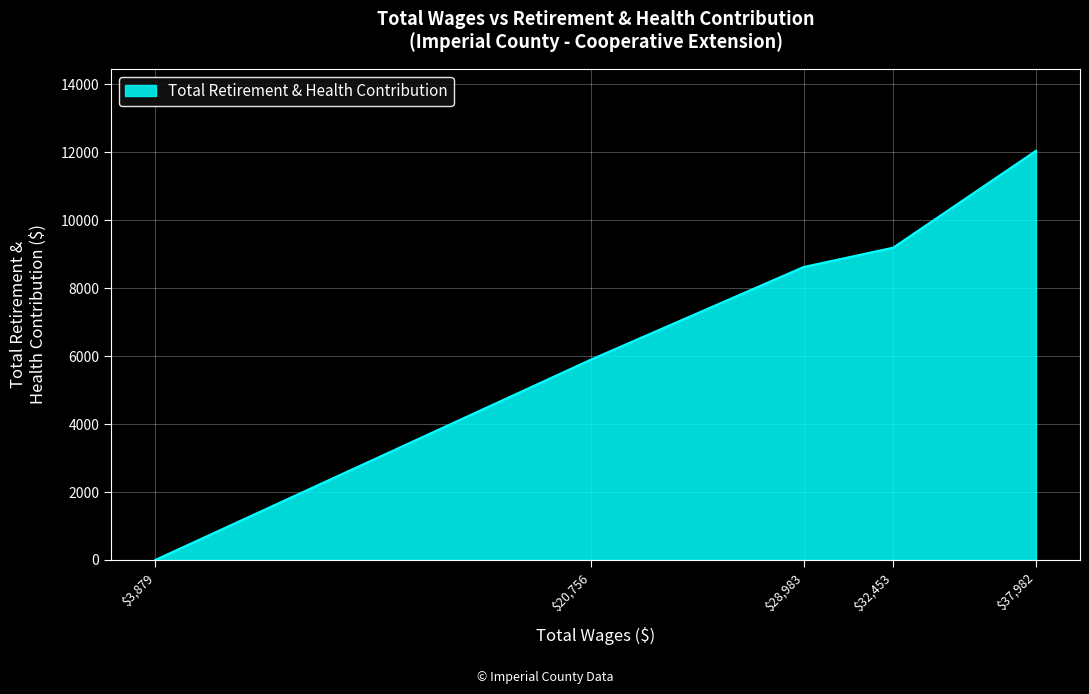

List the labels in order of value, smallest first.

$3,879, $20,756, $28,983, $32,453, $37,982